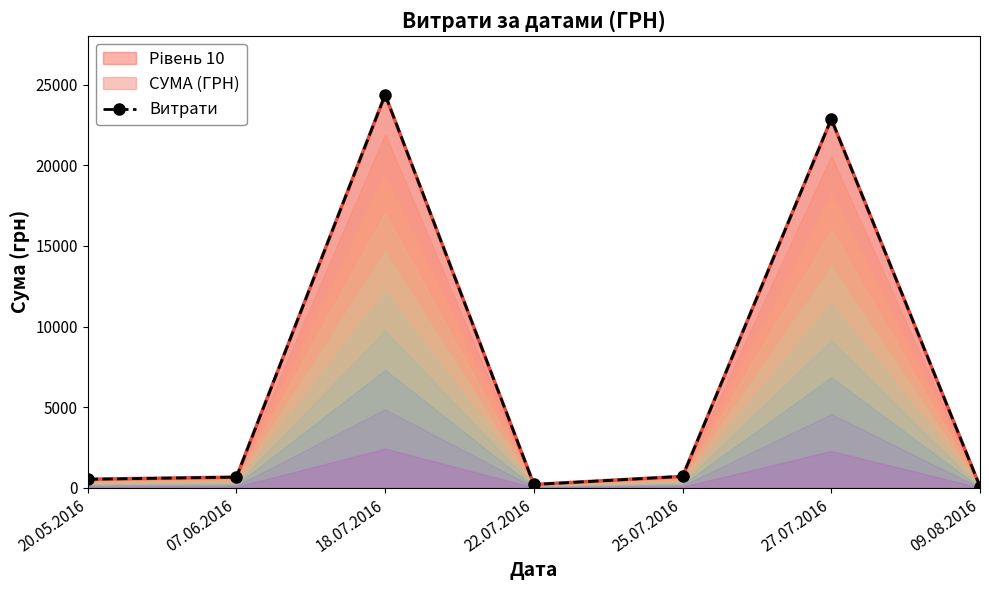

What value does the data have at 25.07.2016?

715.0